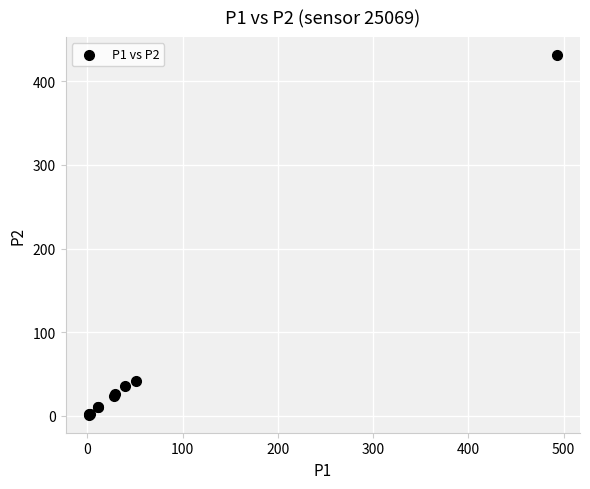

What Y value in the scatter plot is closest to 216?

41.8